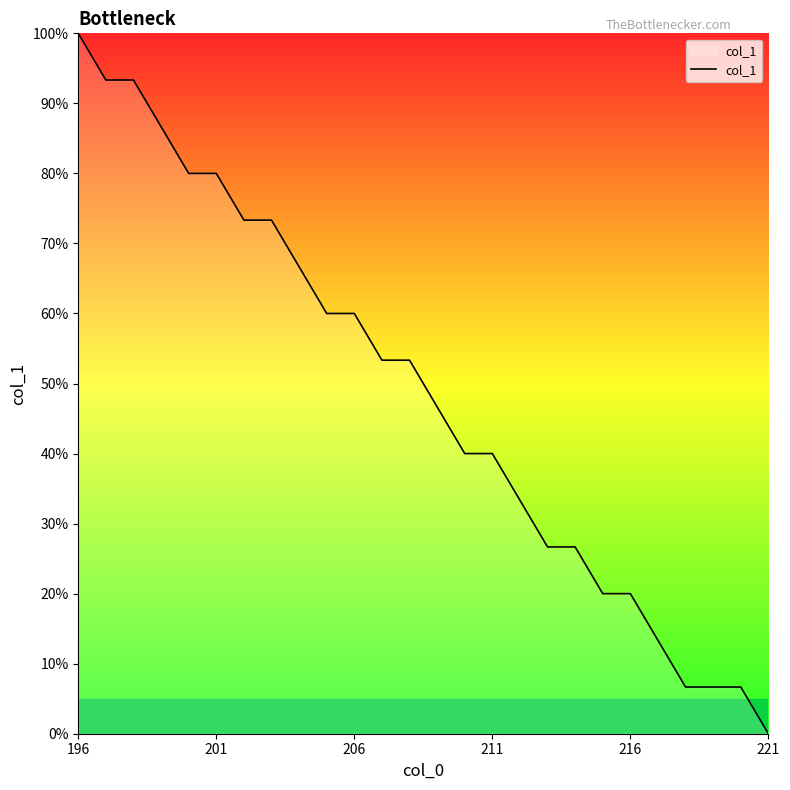

What is the maximum value shown in the chart?

100.0